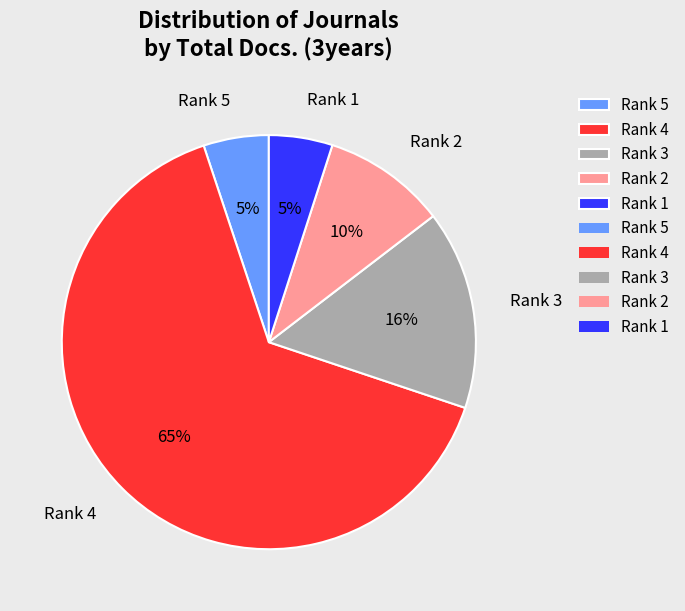

Do Rank 3 and Rank 4 together represent more than half of the pie?

Yes